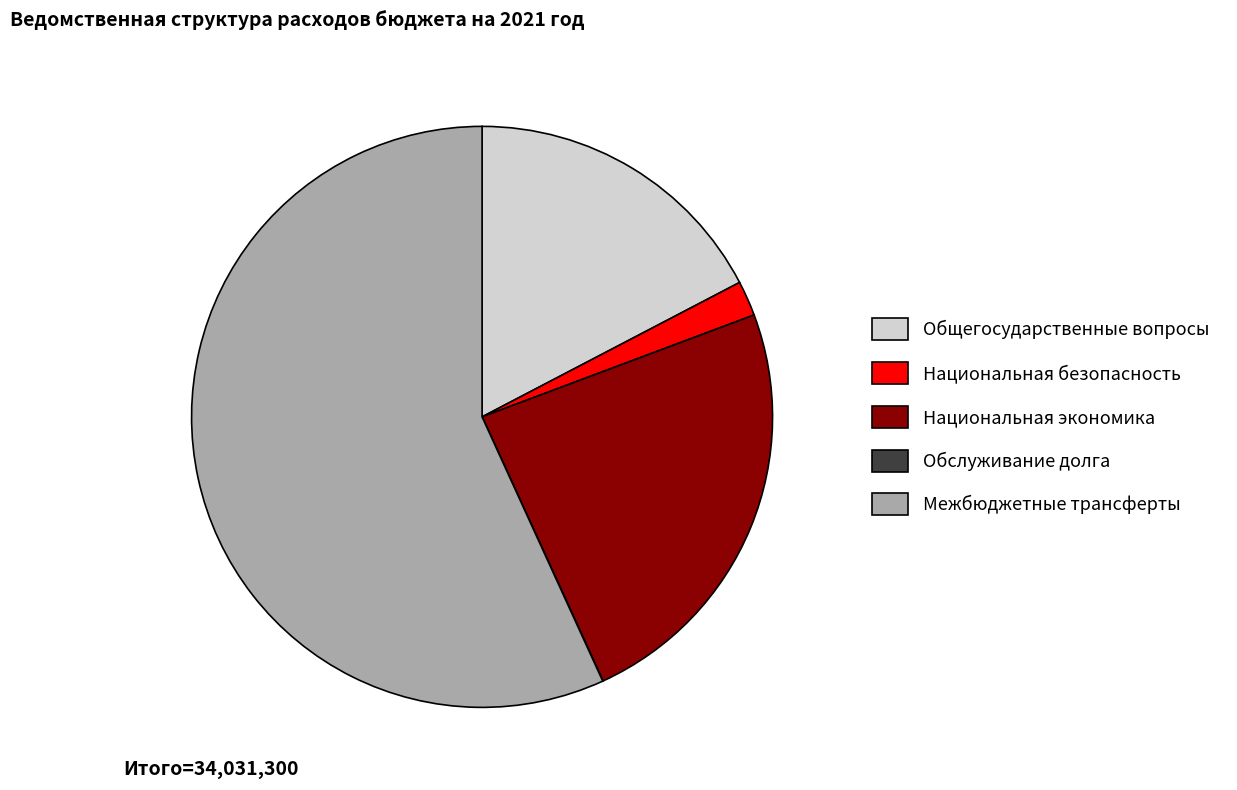

The Национальная безопасность slice represents 16% of the pie. True or false?

False